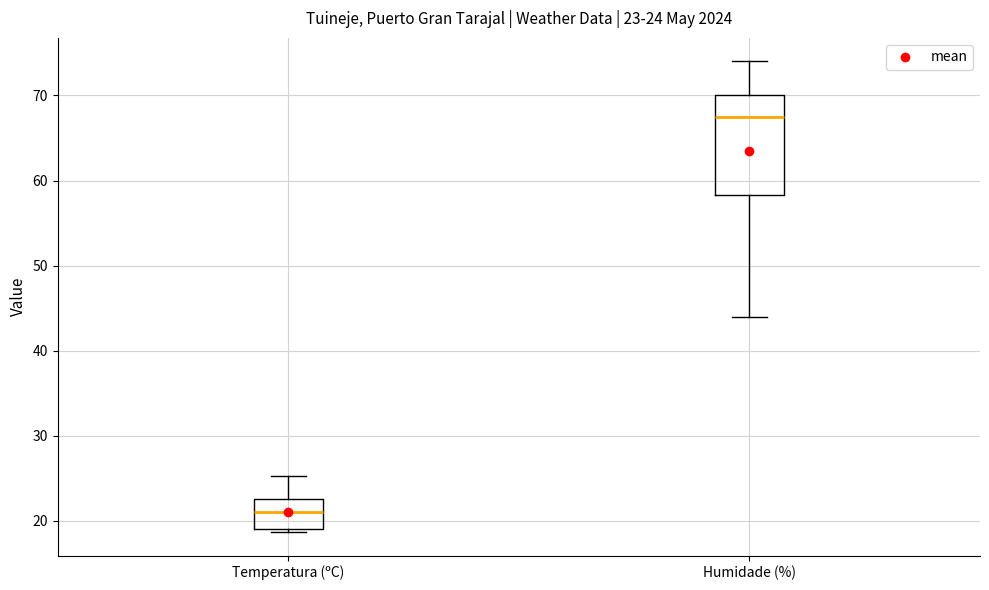

Which box has the lowest median line?

Temperatura (ºC)